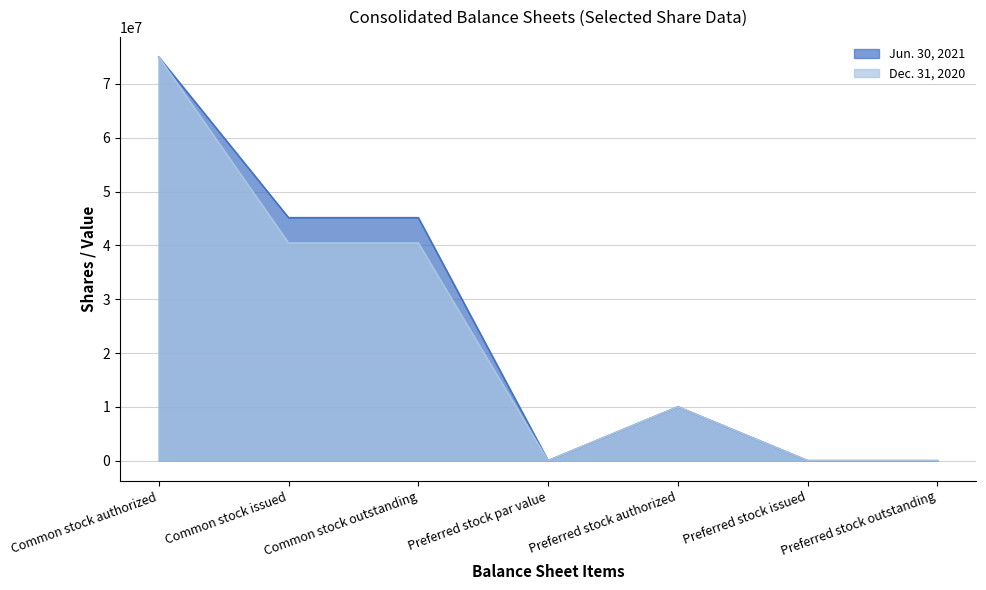

What is the sum of all Dec. 31, 2020 values?

165888000